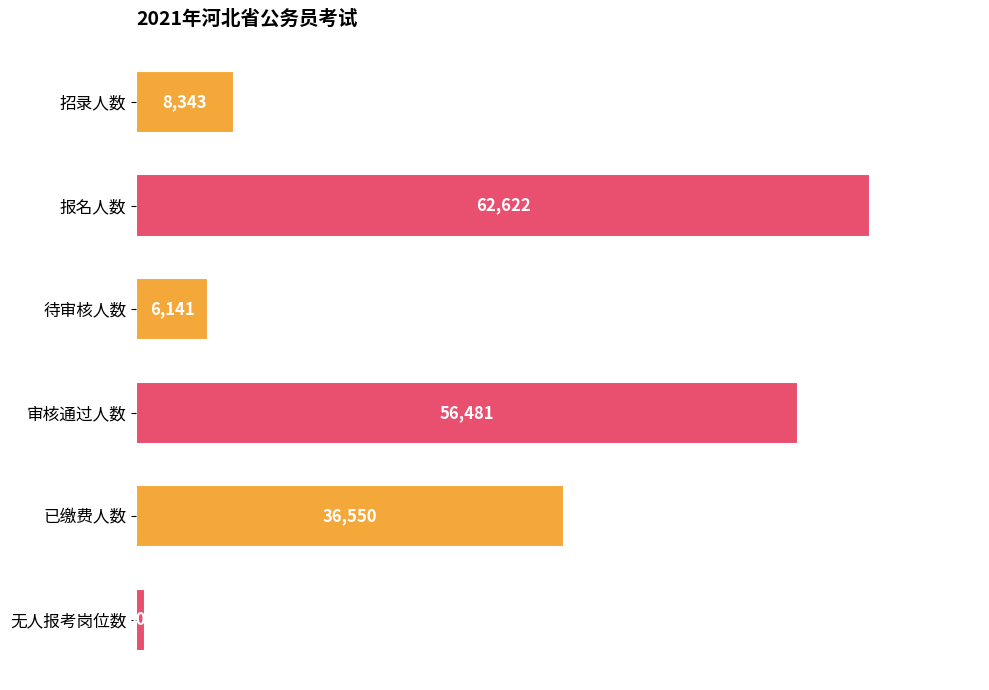

Which label corresponds to the smallest value in the chart?

无人报考岗位数